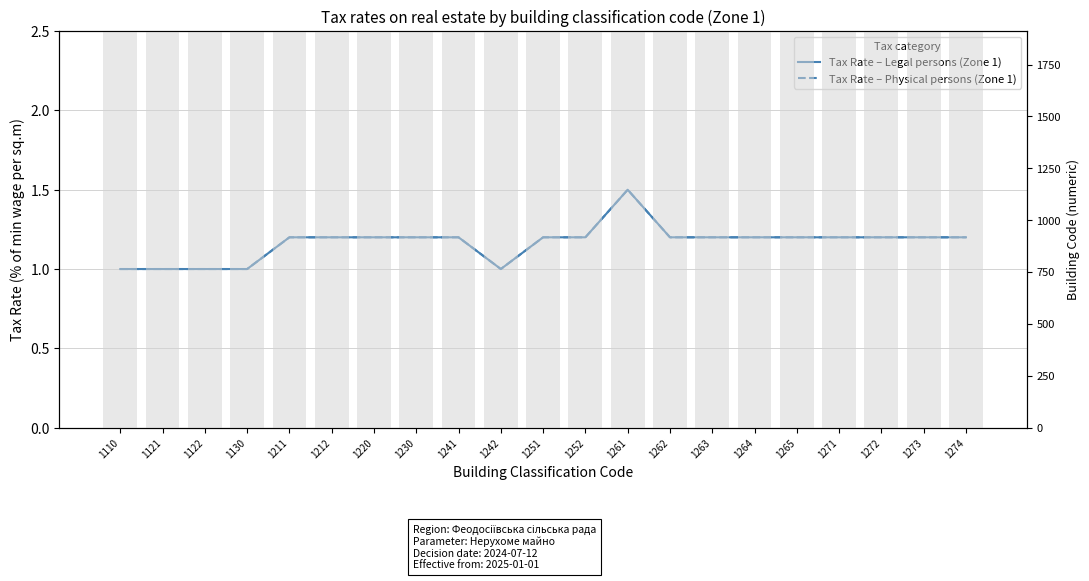

Which series changed the most between 1121 and 1271?

Tax Rate – Legal persons (Zone 1)